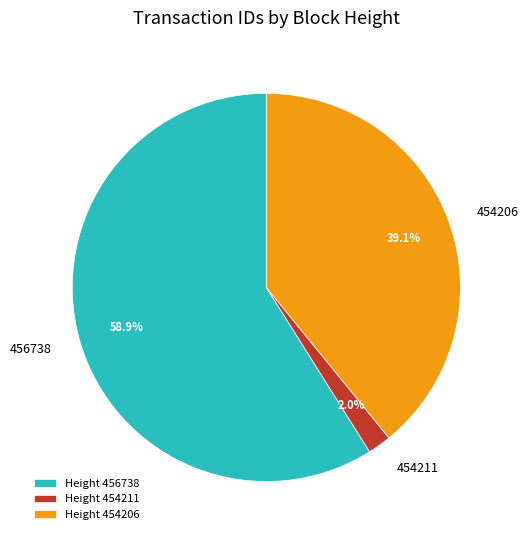

What percentage do 454206 and 454211 together represent?

41.1%